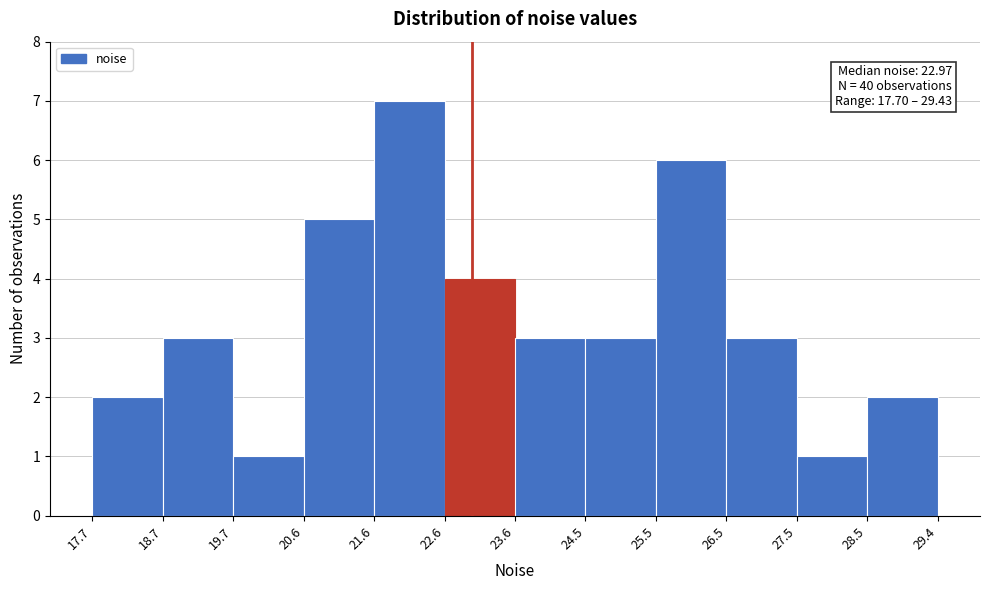

Over which range of the x-axis is the bar tallest?

21.6 to 22.6